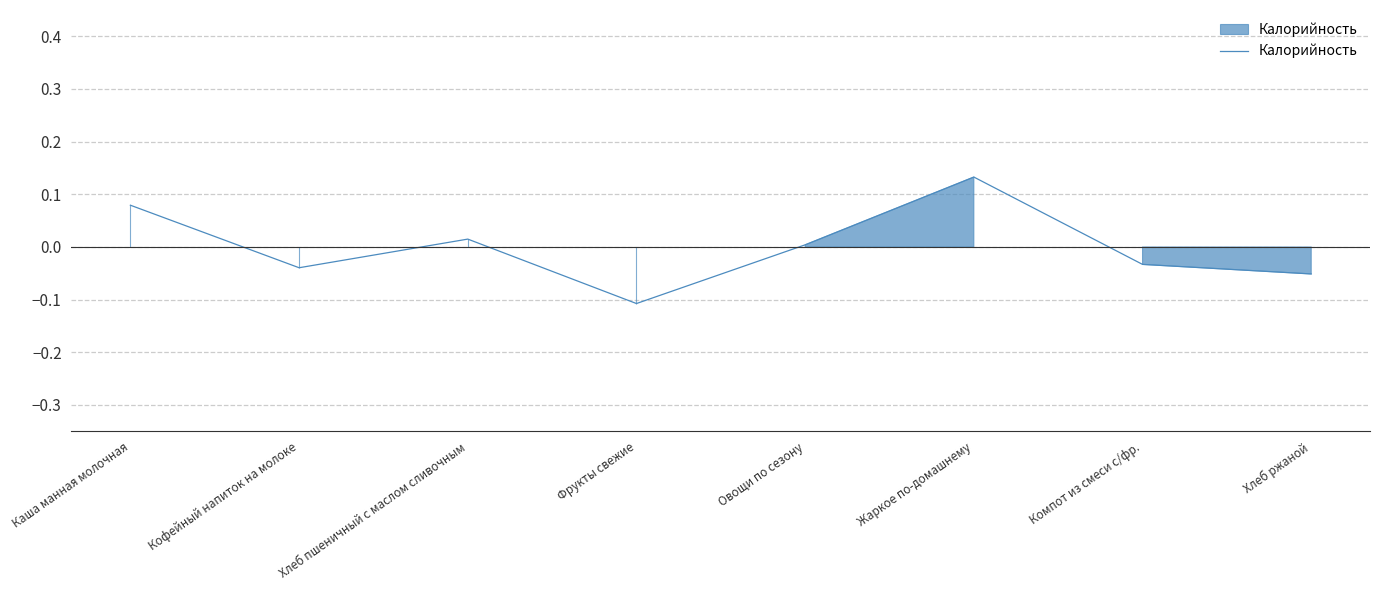

What is the difference between the maximum and minimum values?

0.2